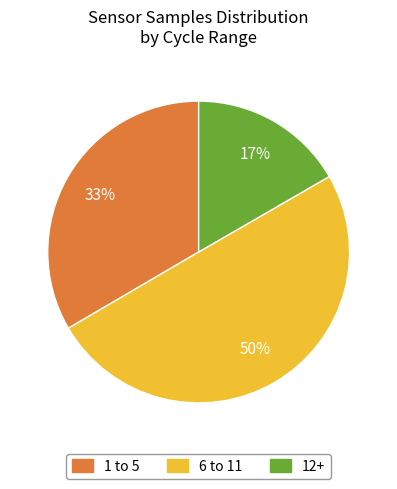

Which category has the biggest portion of the pie?

6 to 11